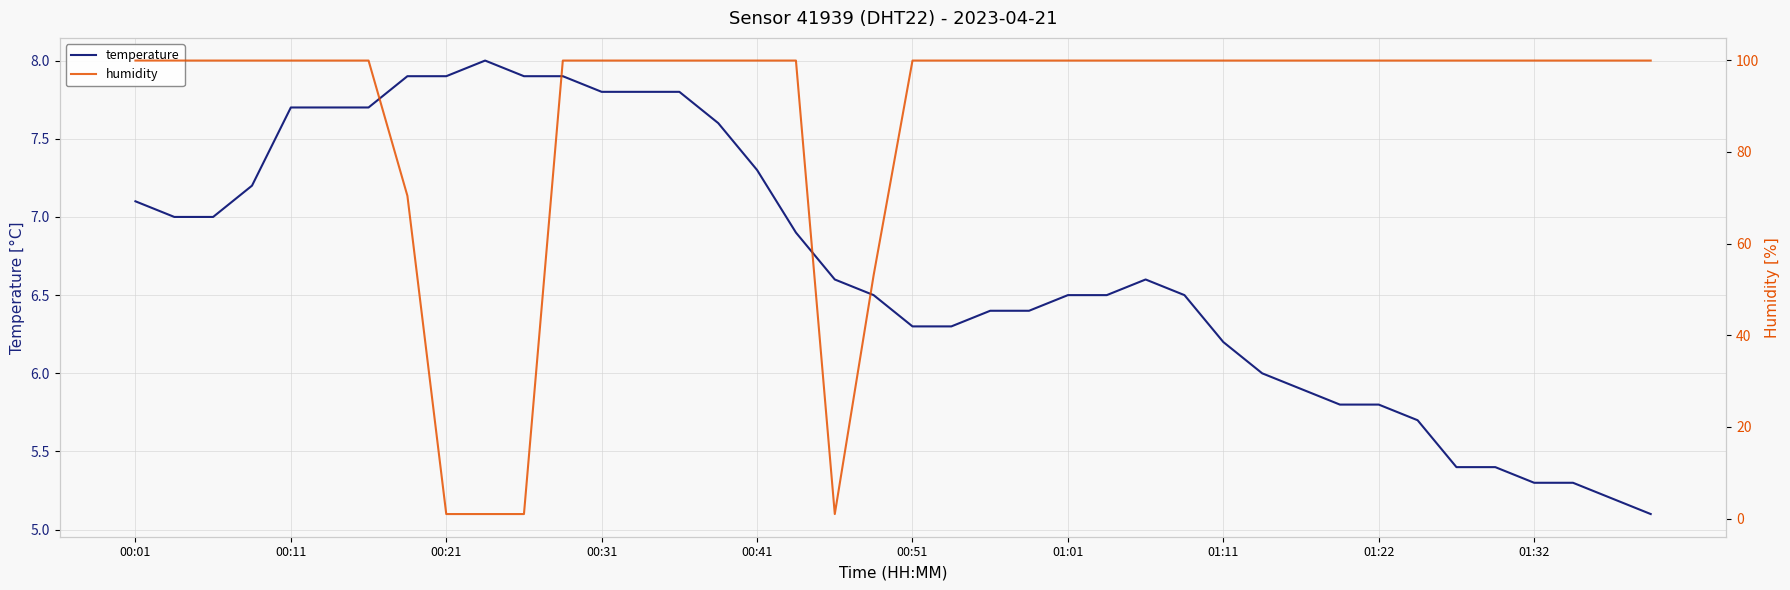

What is the maximum value for temperature?

8.0